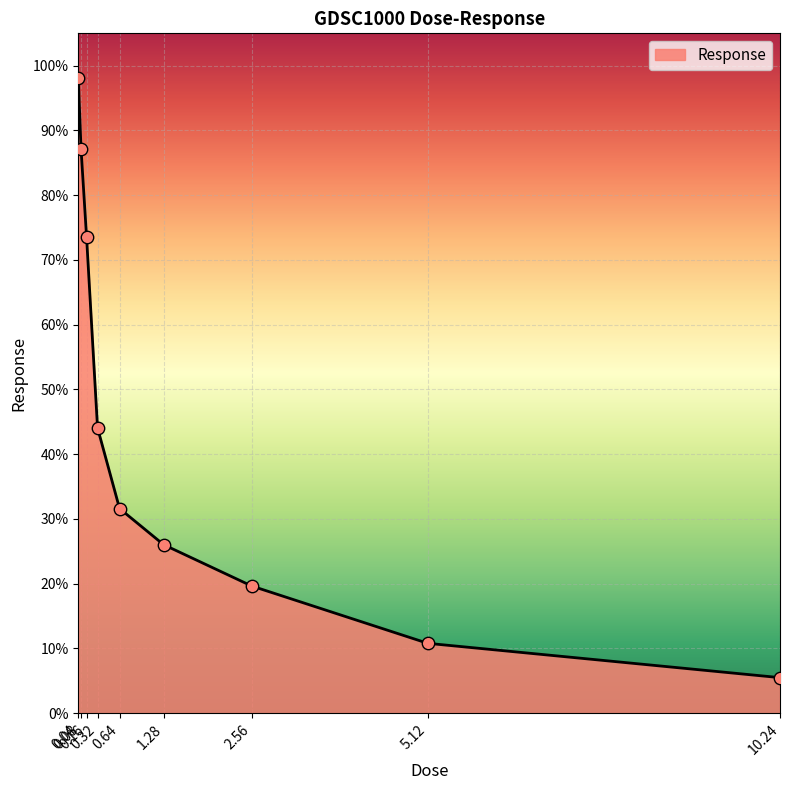

What is the change in value from 5.12 to 10.24?

-5.3